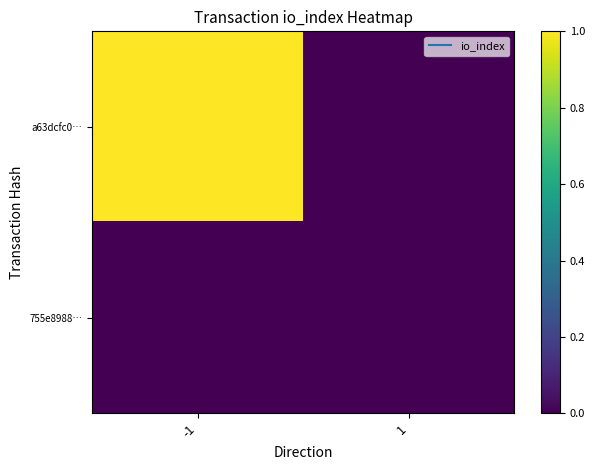

At how many categories does at least one series exceed 0?

1